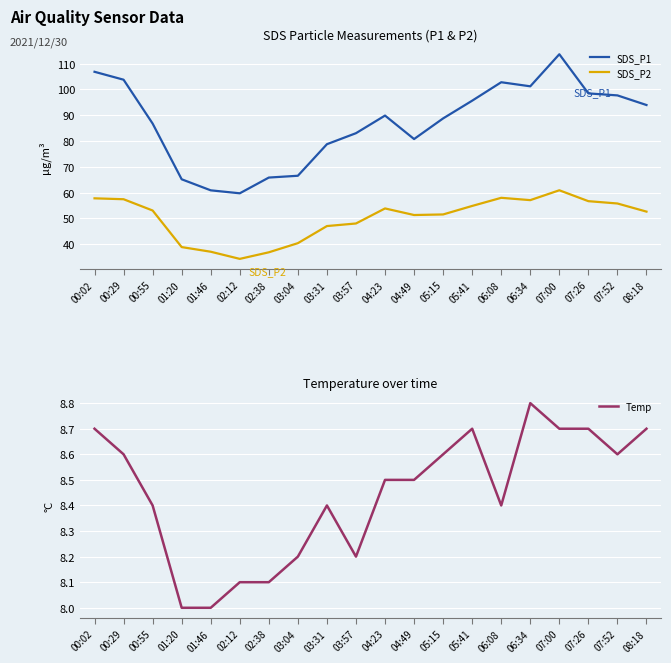

Is this an area chart (filled region under the line)?

No